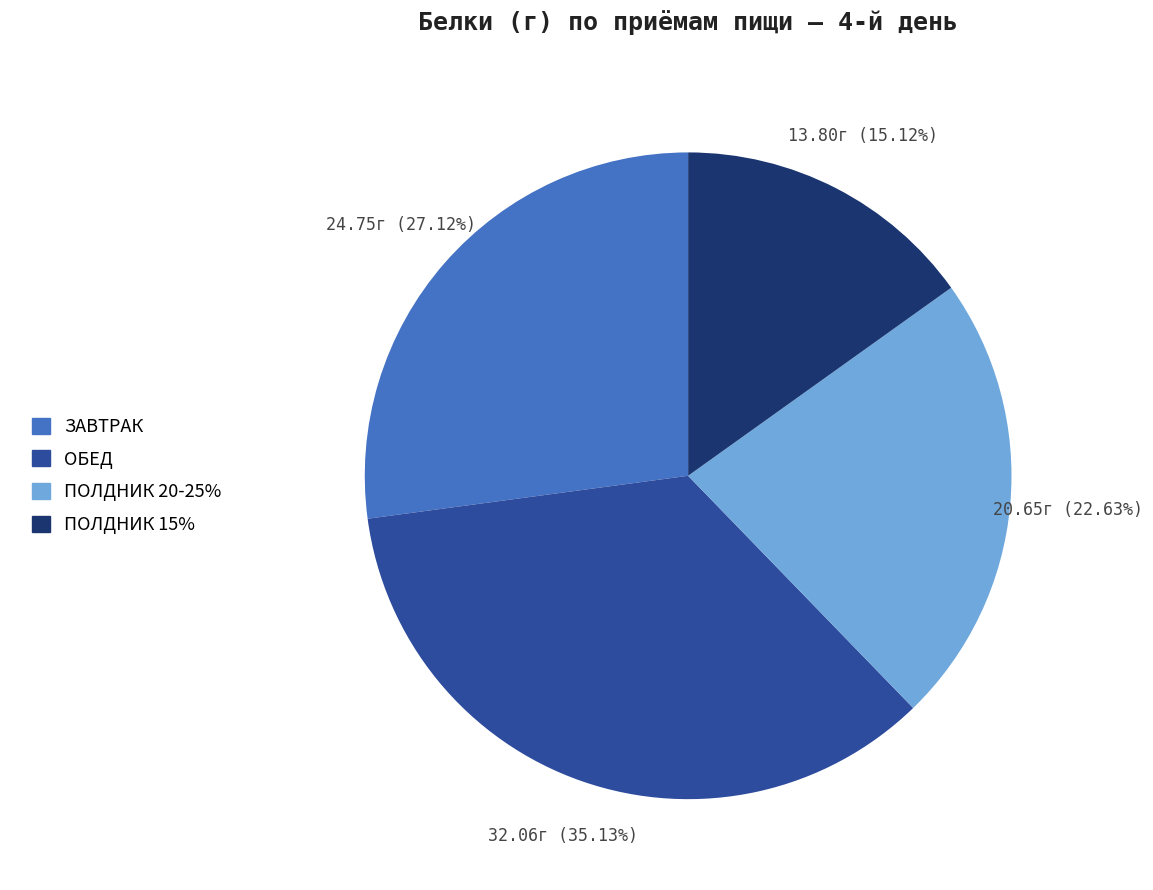

Which slice is the smallest?

ПОЛДНИК 15%